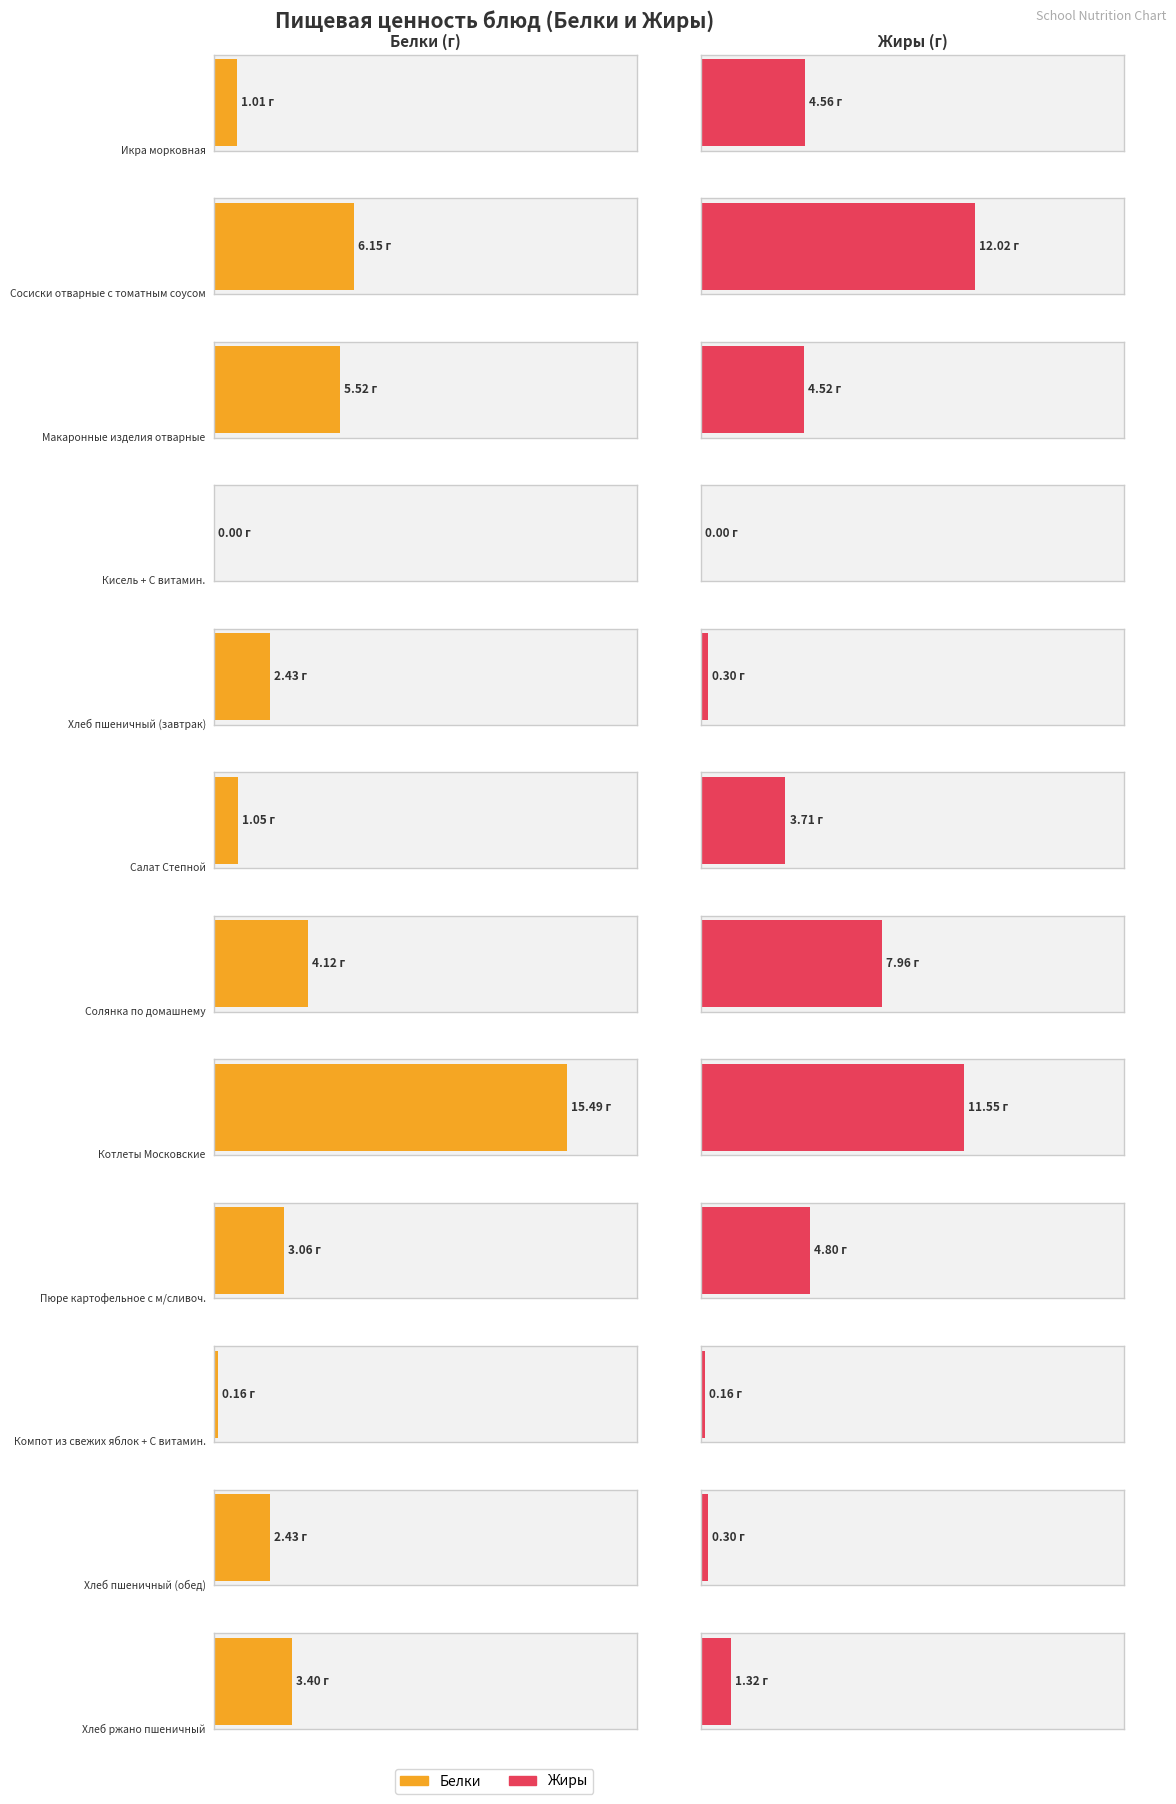

How many series are shown in this chart?

2